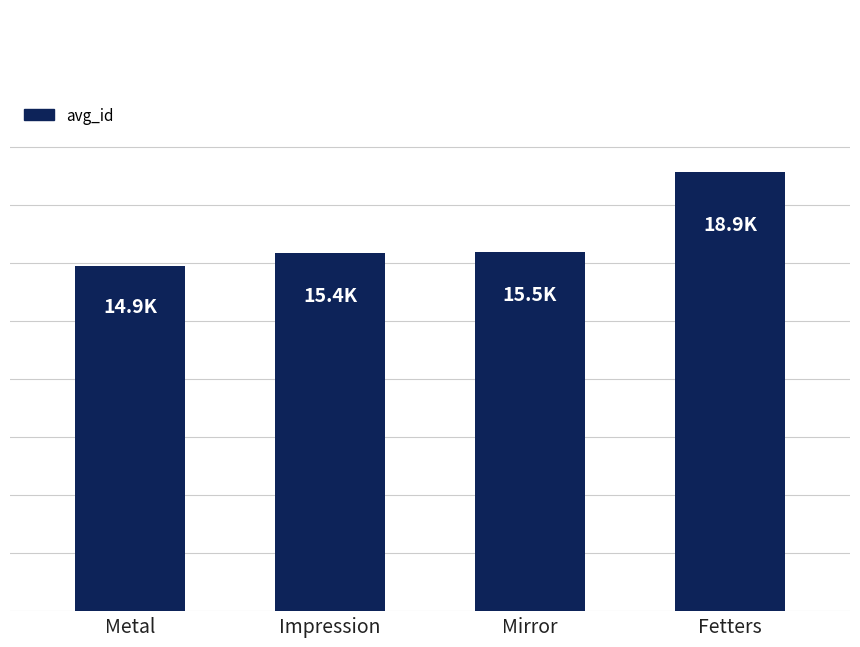

Which has a higher value, Metal or Impression?

Impression